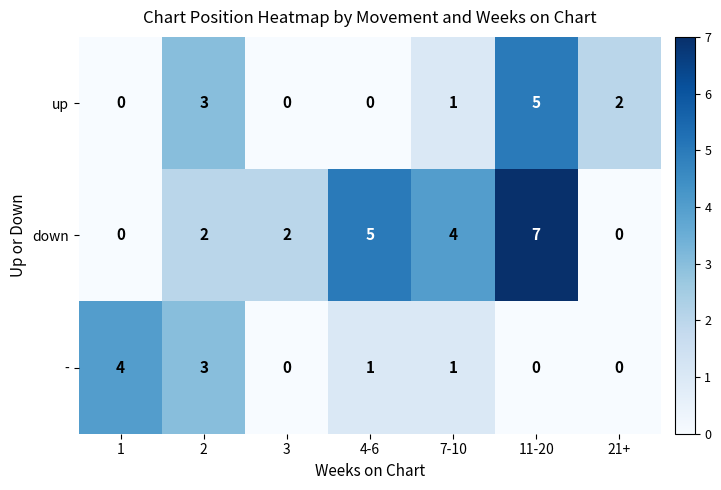

At which category is the sum across all series the highest?

11-20